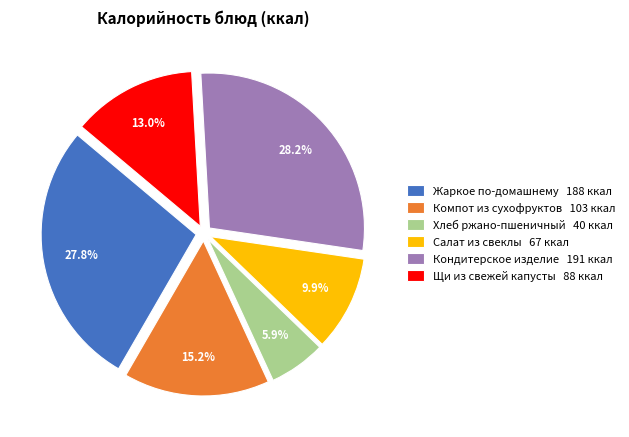

What percentage is the Хлеб ржано-пшеничный slice, to the nearest percent?

6%